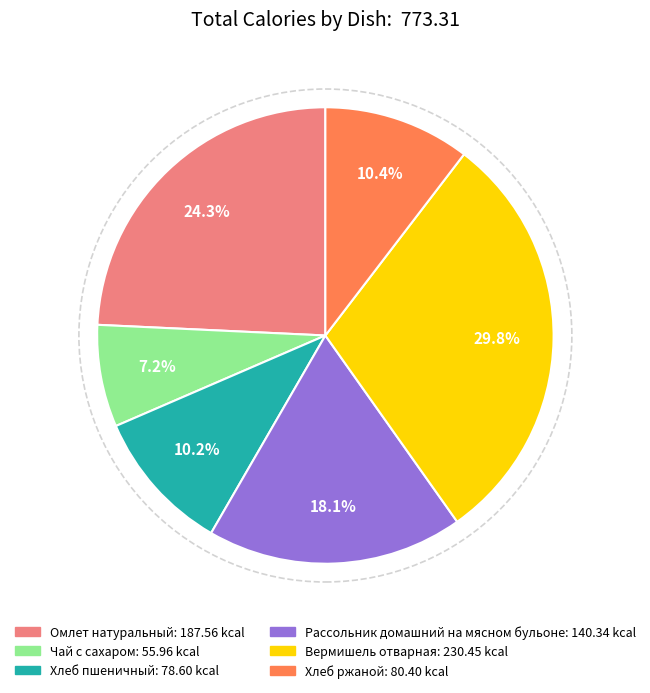

True or false: Омлет натуральный accounts for 24% of the total.

True